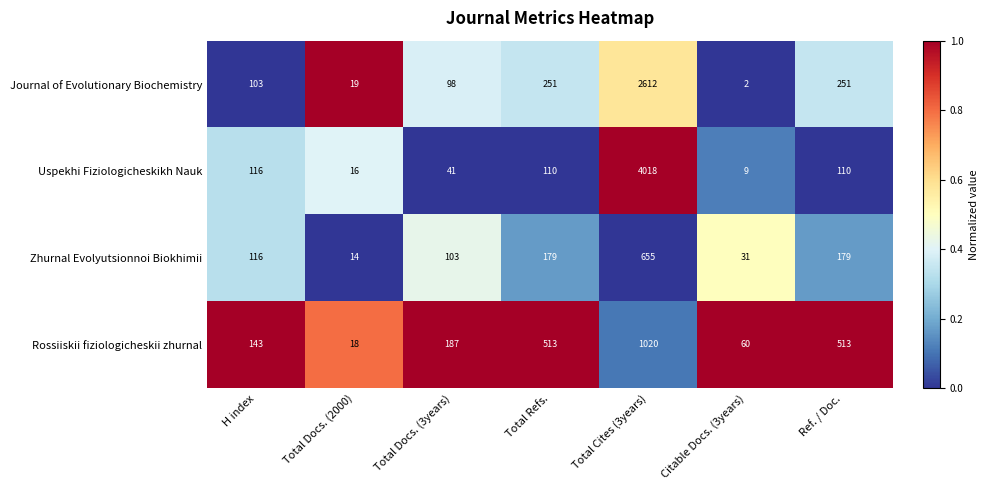

What is the maximum value for Journal of Evolutionary Biochemistry?

2612